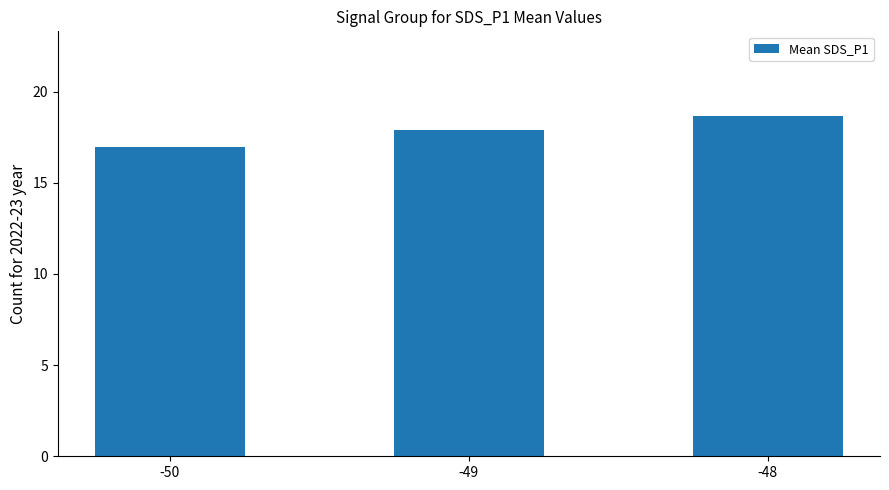

The value at -50 is 24.2. True or false?

False